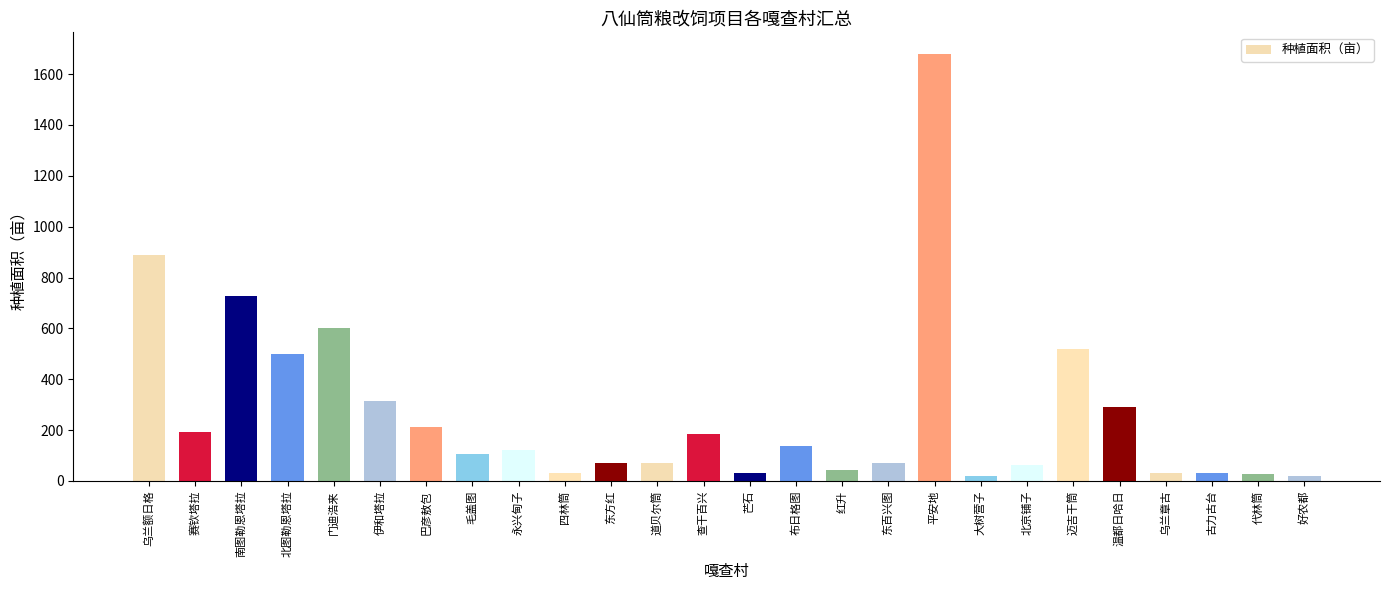

True or false: the data shows 108.0 at 毛盖图.

True